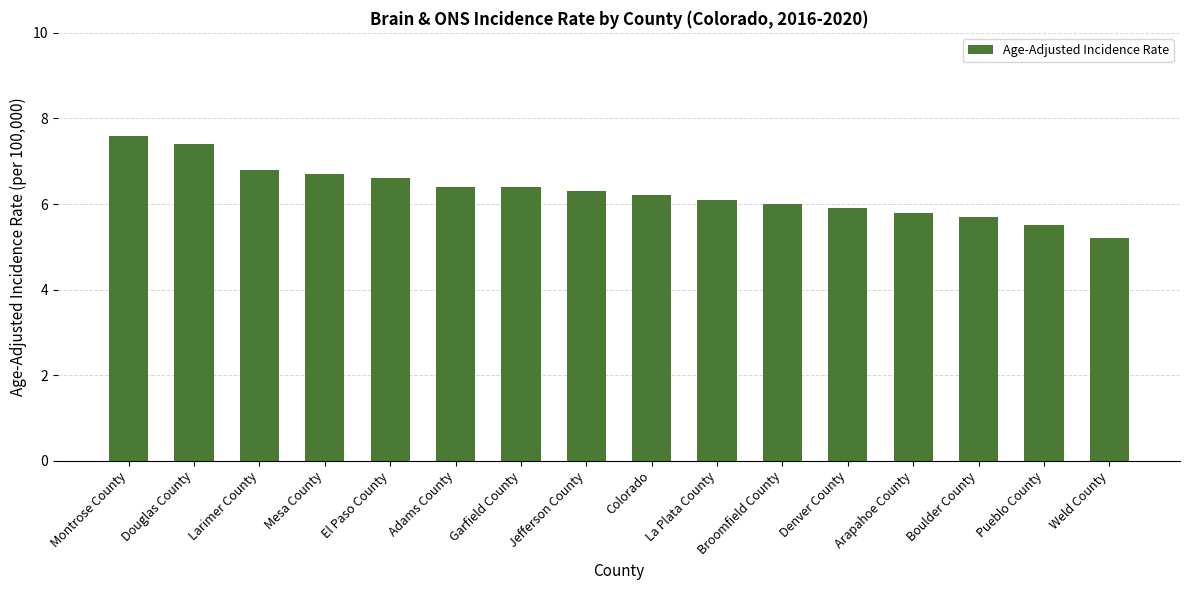

The value at Pueblo County is 9.4. True or false?

False